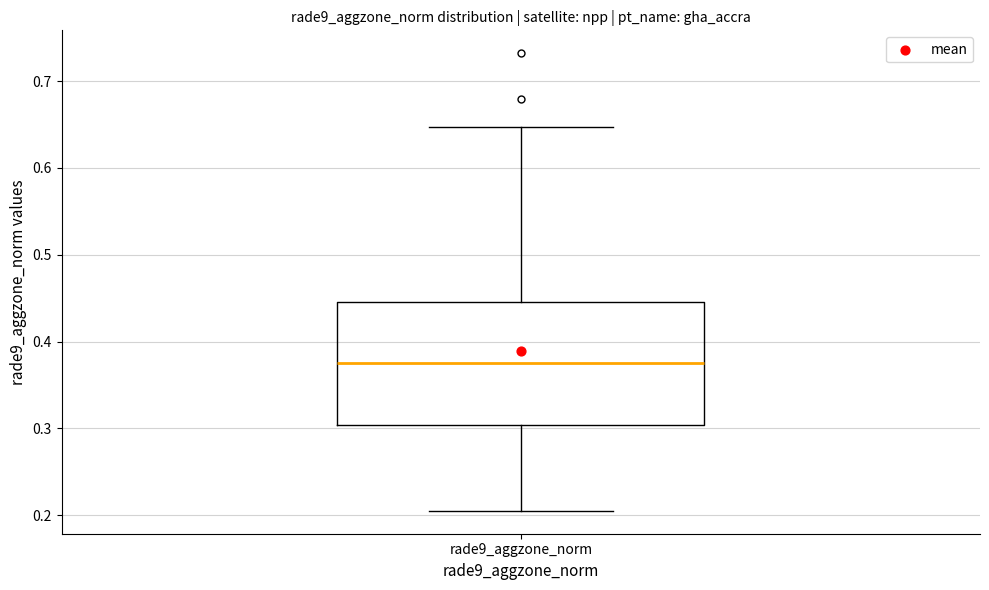

Where does the median line of the box for rade9_aggzone_norm sit on the y-axis? The values are not printed on the chart, so give them approximately, as read against the axis.

0.38